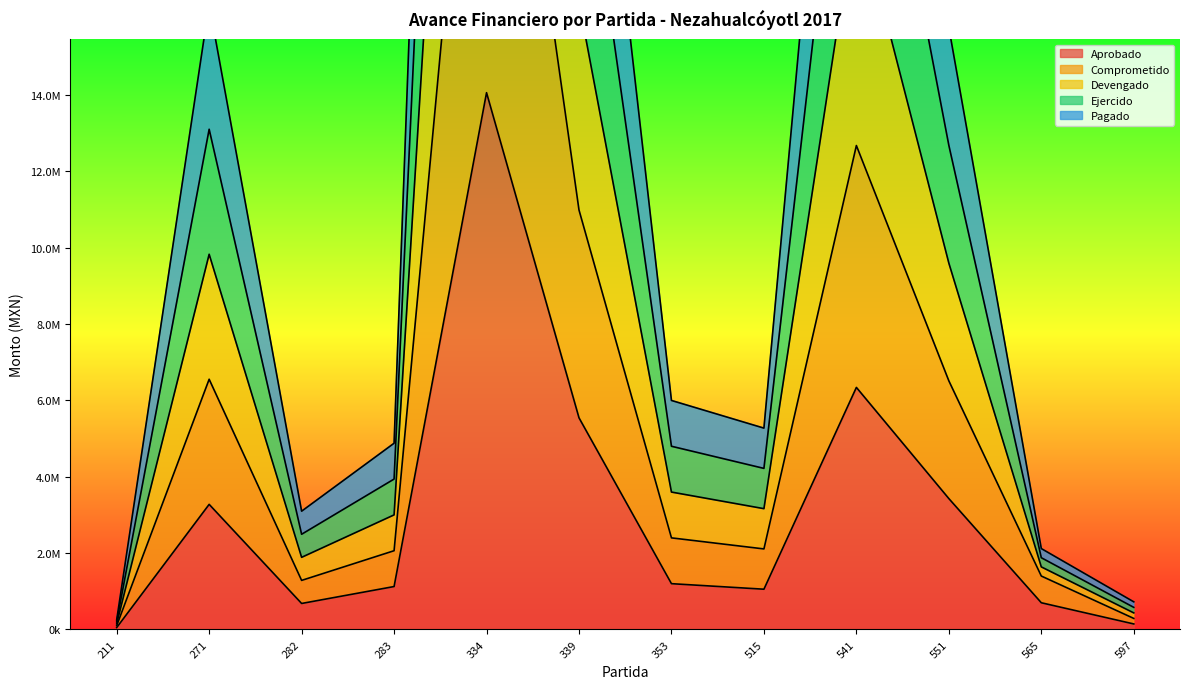

What is the difference between the second highest and minimum values in the Ejercido series?

25150891.2